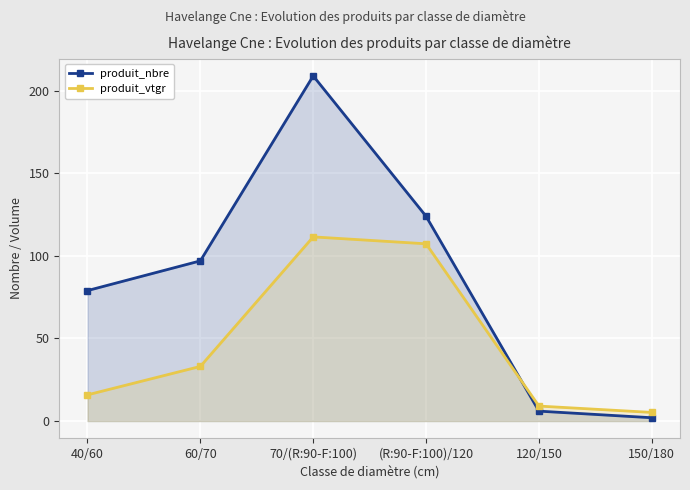

List the series in order of their peak value, highest first.

produit_nbre, produit_vtgr